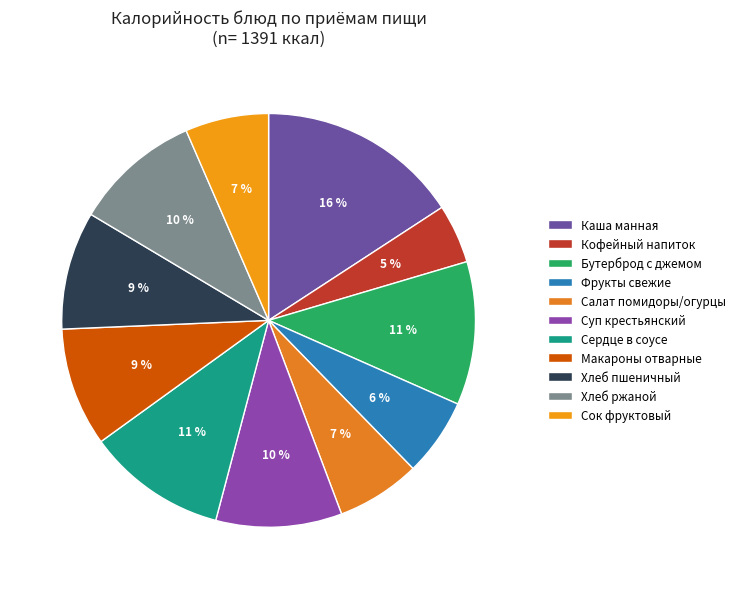

How many segments does this pie chart have?

11